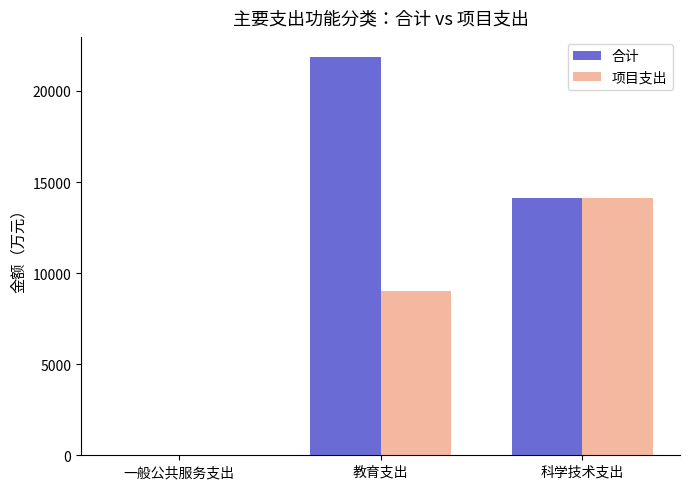

How many data points in 项目支出 are above 9027?

2